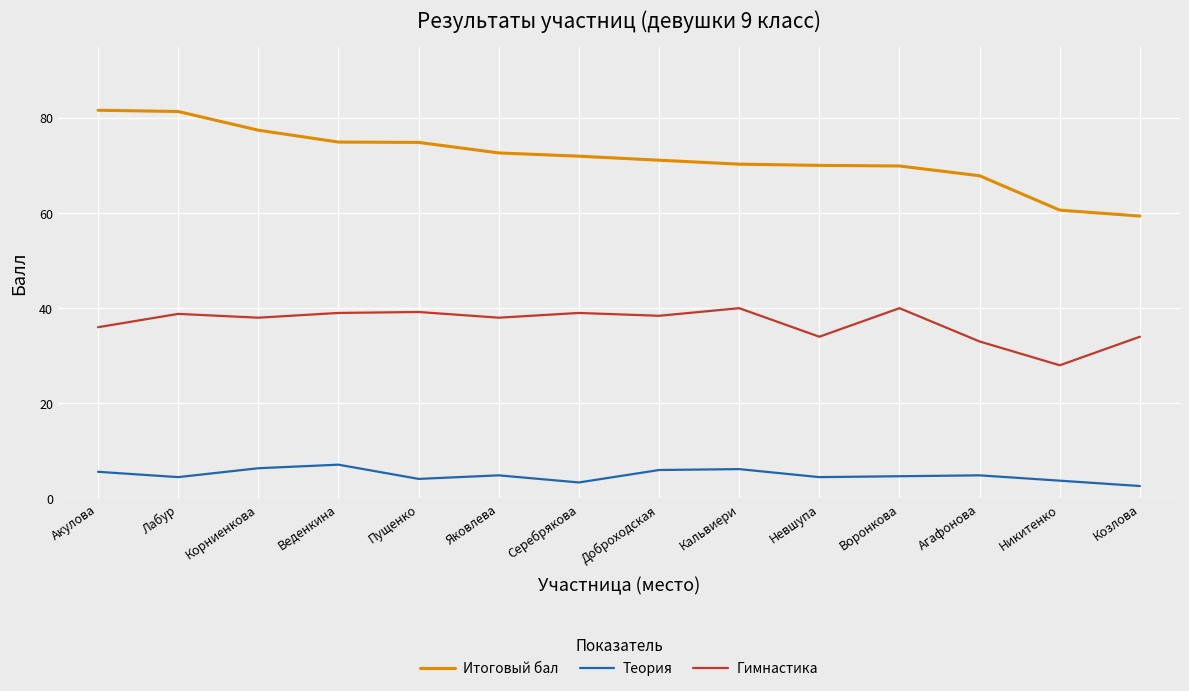

True or false: Теория has a value of 5.6 at Акулова.

True